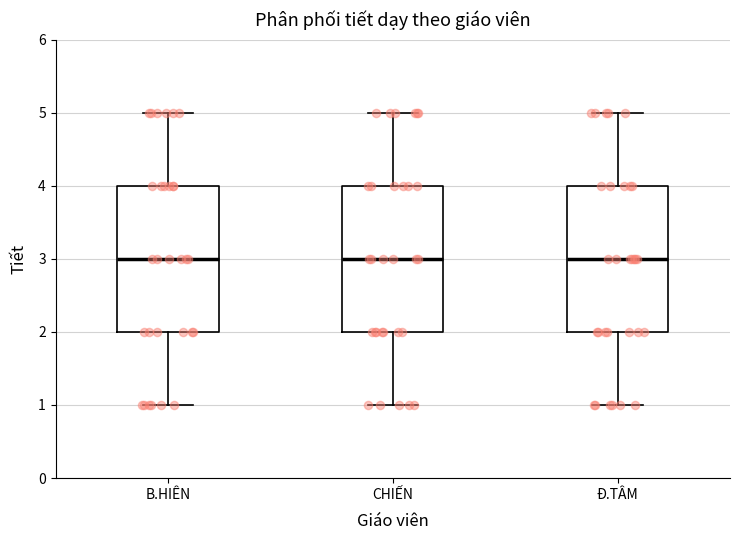

Where does the upper whisker of the box for B.HIÊN end on the y-axis? The values are not printed on the chart, so give them approximately, as read against the axis.

5